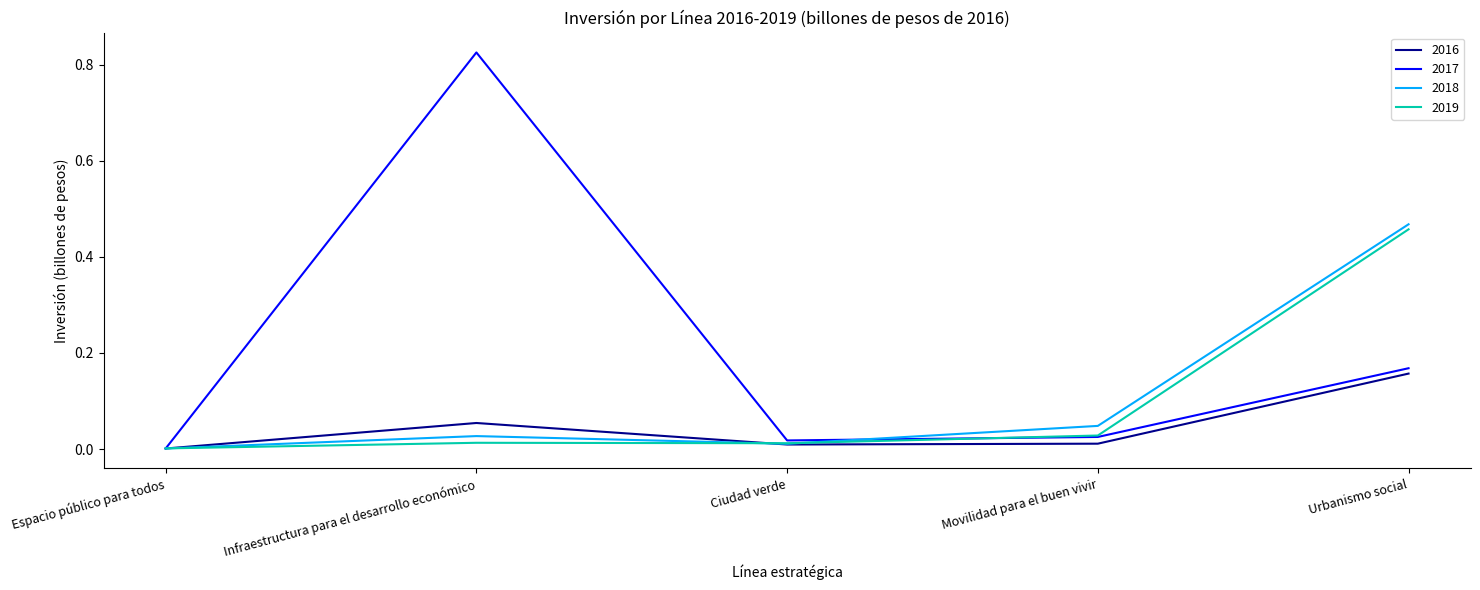

Which category has the lowest value across all series?

Espacio público para todos